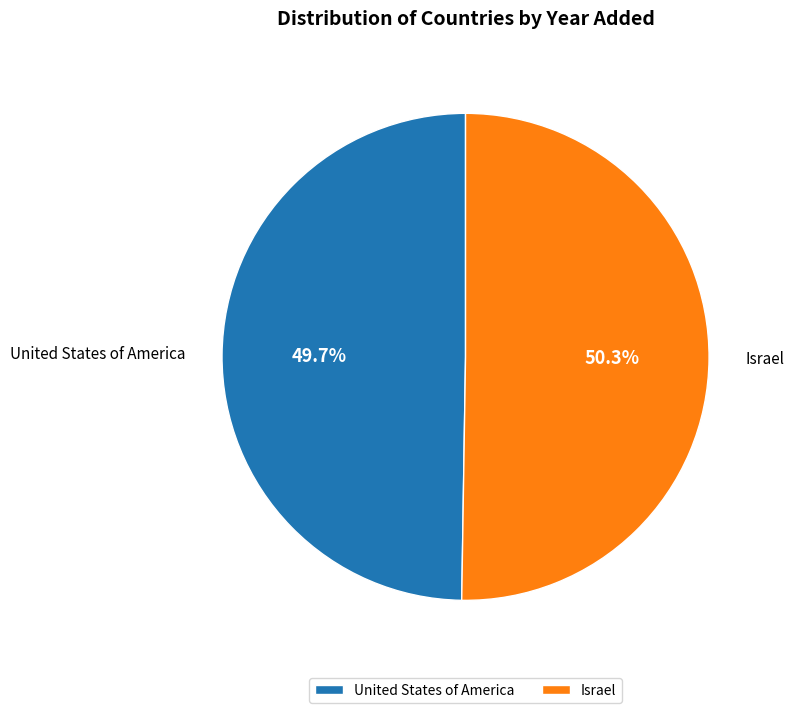

Do United States of America and Israel together represent more than half of the pie?

Yes